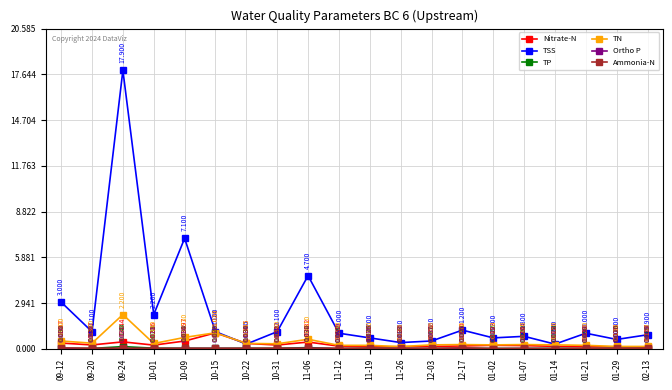

What position from the right is 10-01?

17